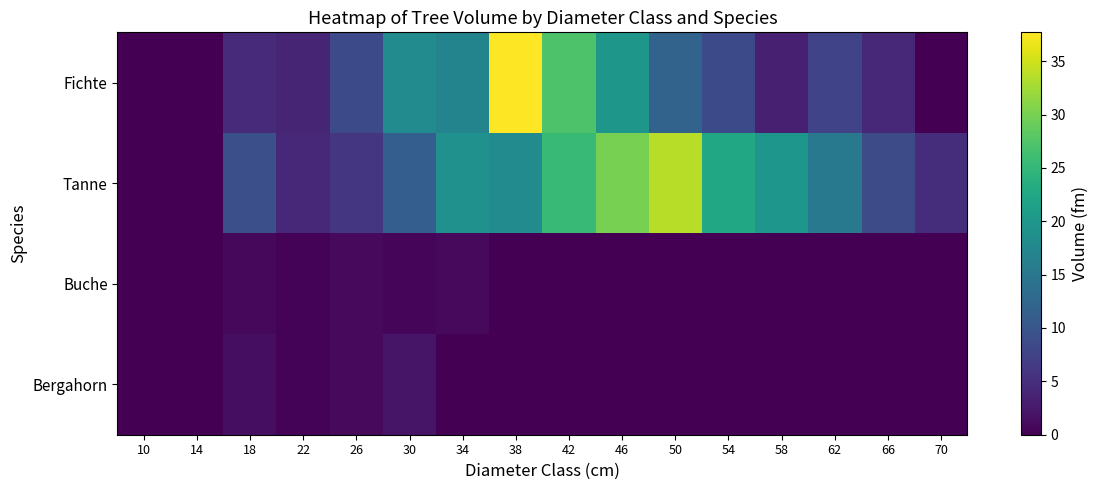

Which series changed the most between 26 and 66?

Fichte